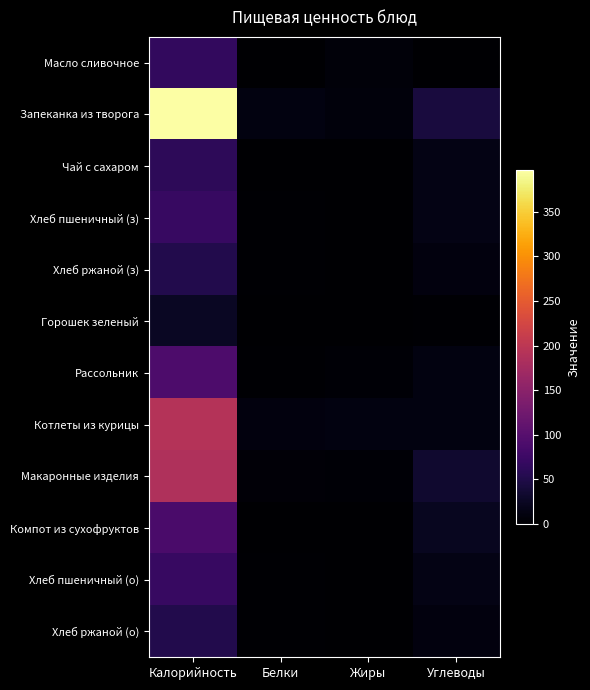

At Углеводы, list the series in order from largest to smallest.

Запеканка из творога, Макаронные изделия, Компот из сухофруктов, Чай с сахаром, Хлеб пшеничный (з), Хлеб пшеничный (о), Рассольник, Котлеты из курицы, Хлеб ржаной (з), Хлеб ржаной (о), Горошек зеленый, Масло сливочное